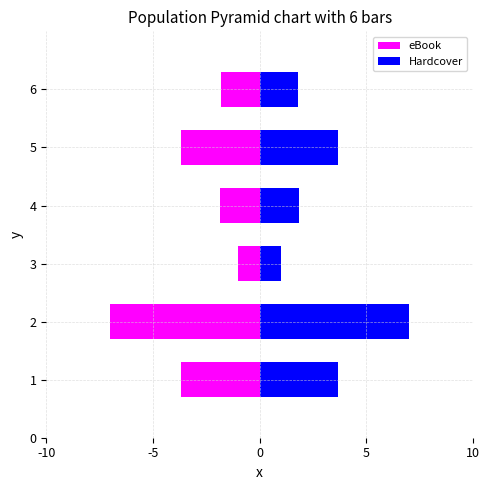

Between 6 and 4, which is larger?

6